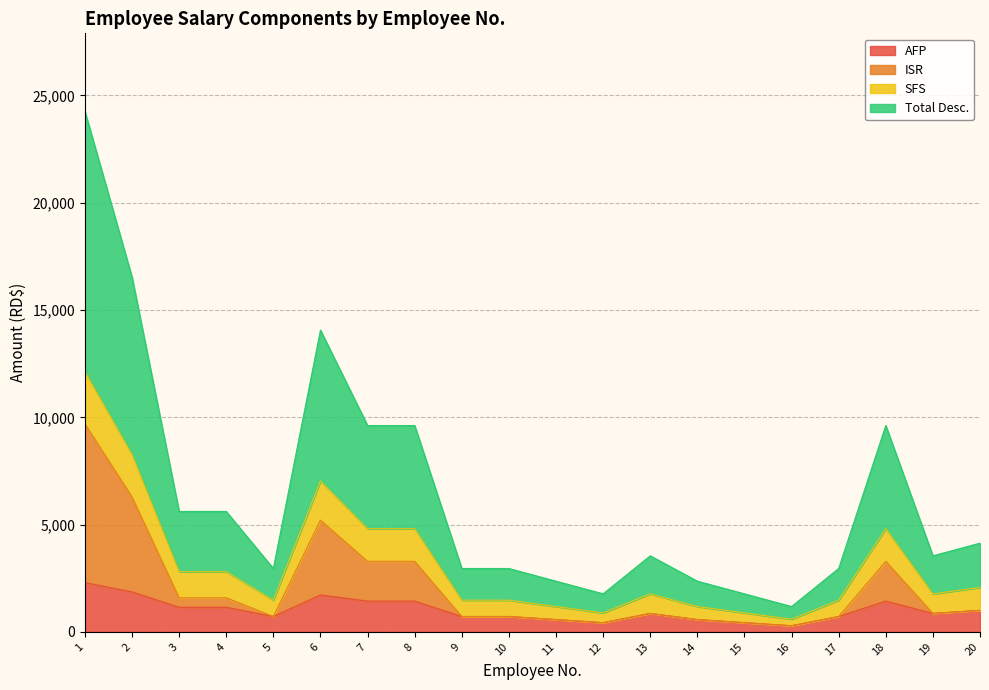

Which series changed the most between 10 and 13?

Total Desc.